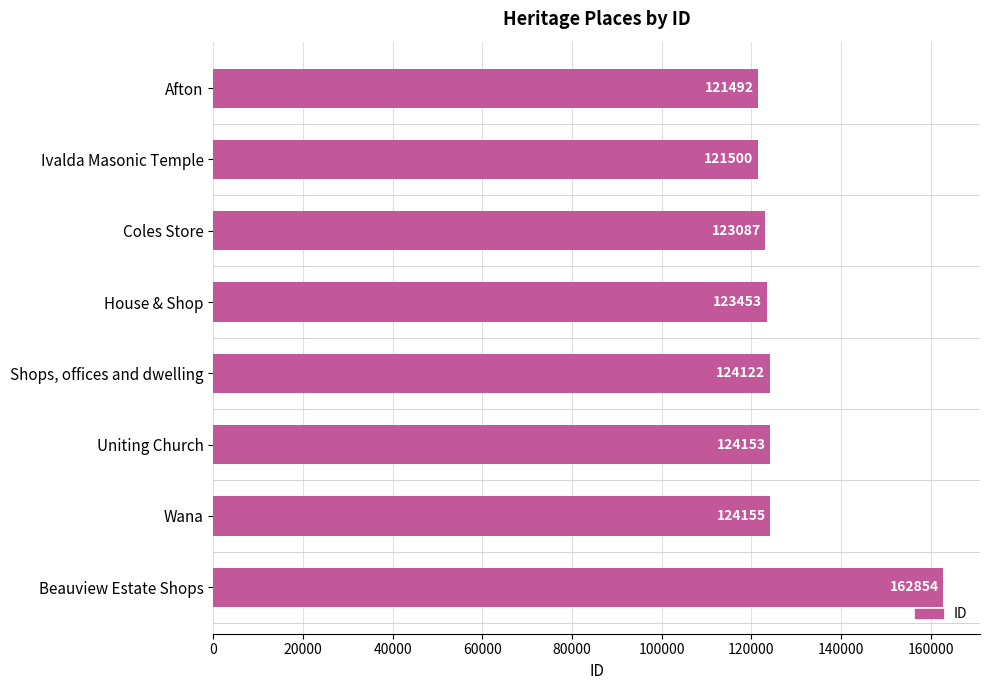

What is the difference between the maximum and minimum values?

41362